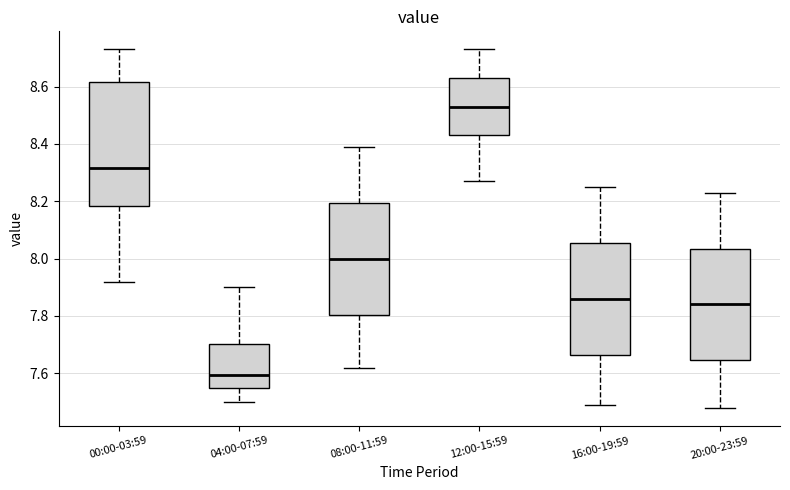

Where does the lower whisker of the box for 20:00-23:59 end on the y-axis? The values are not printed on the chart, so give them approximately, as read against the axis.

7.48